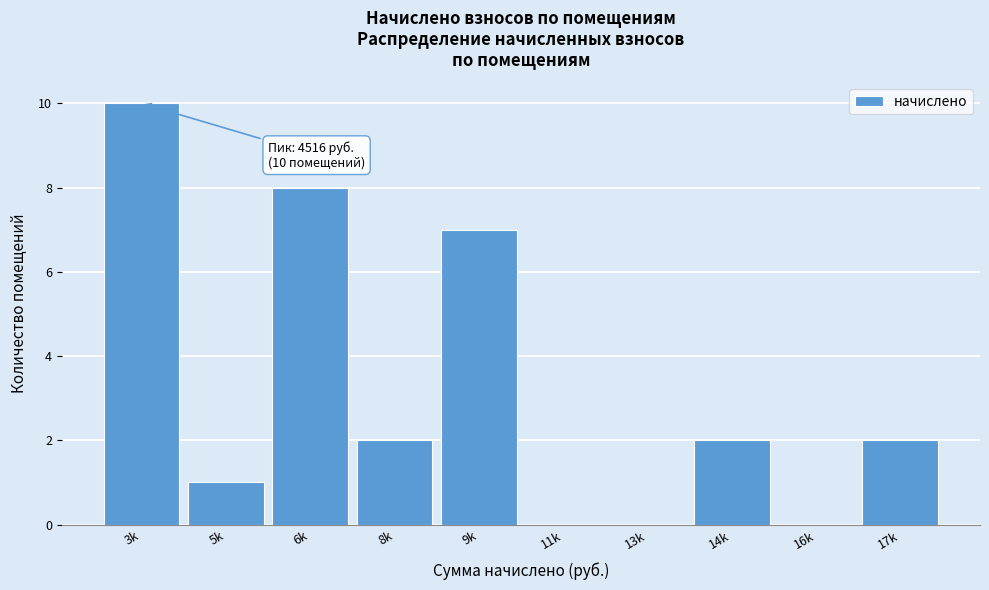

Reading left to right, what are all the values shown in this chart?

3k=10	5k=1	6k=8	8k=2	9k=7	11k=0	13k=0	14k=2	16k=0	17k=2